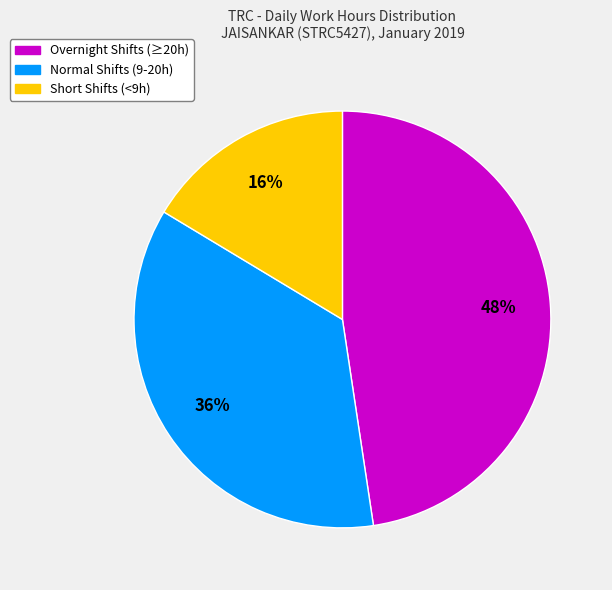

Is there any slice that represents more than half of the pie?

No